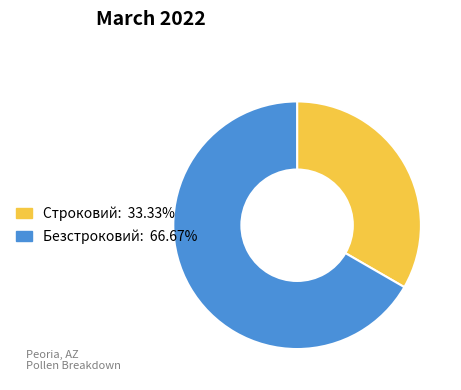

How many segments does this pie chart have?

2